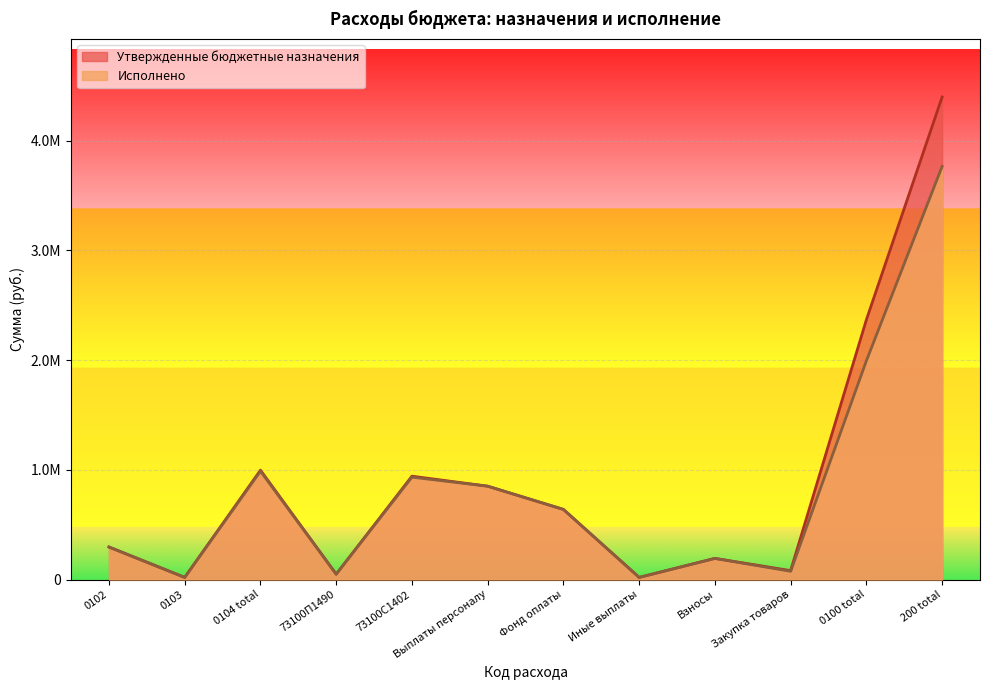

At which category does the chart reach its peak across all series?

200 total